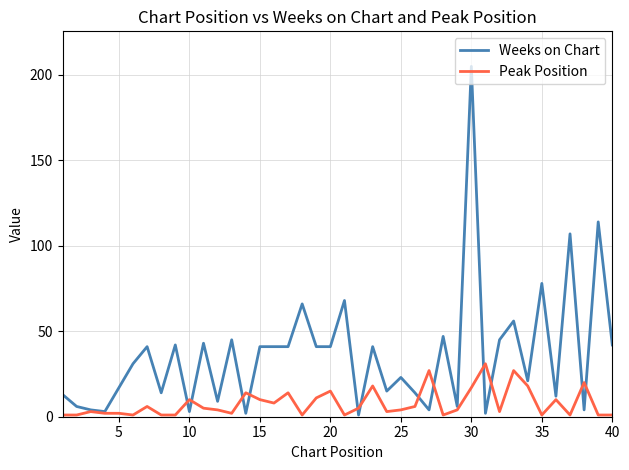

True or false: Weeks on Chart and Peak Position cross at least once.

True